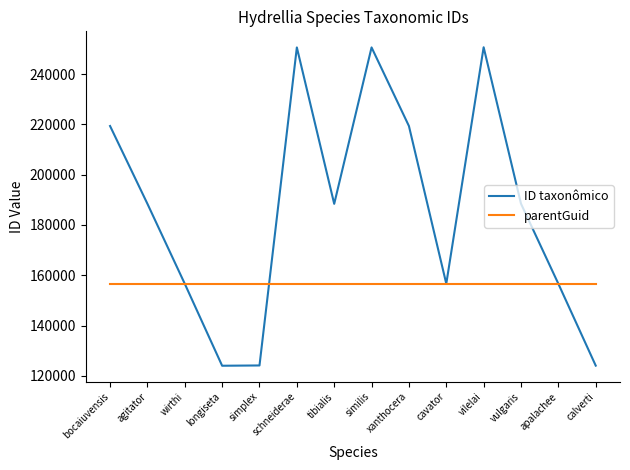

List the series in order of their overall mean, lowest first.

parentGuid, ID taxonômico